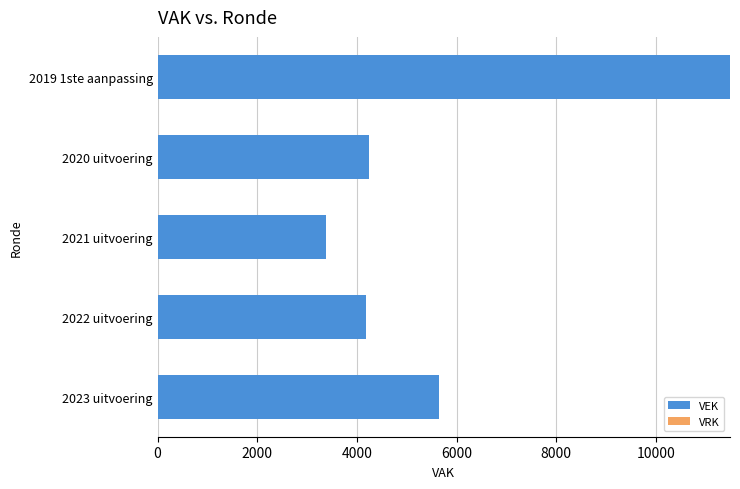

What is the minimum value shown in the chart?

3380